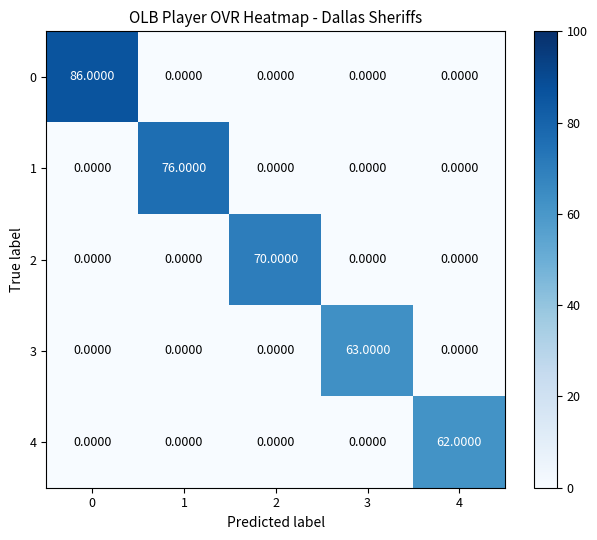

Between 0 and 3, which series saw the biggest shift?

0